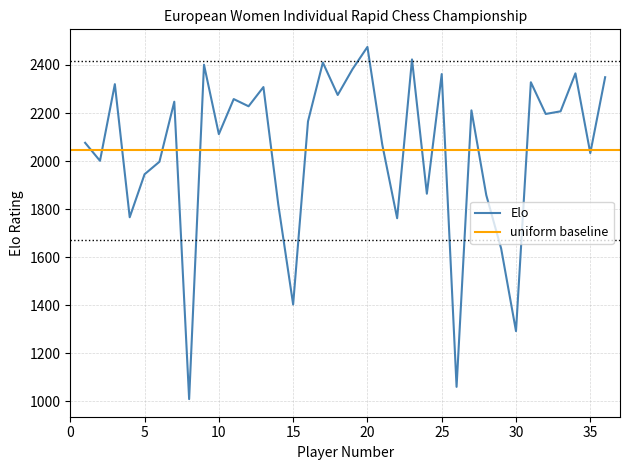

Approximately how many times larger is the value at 7 compared to 28?

1.2